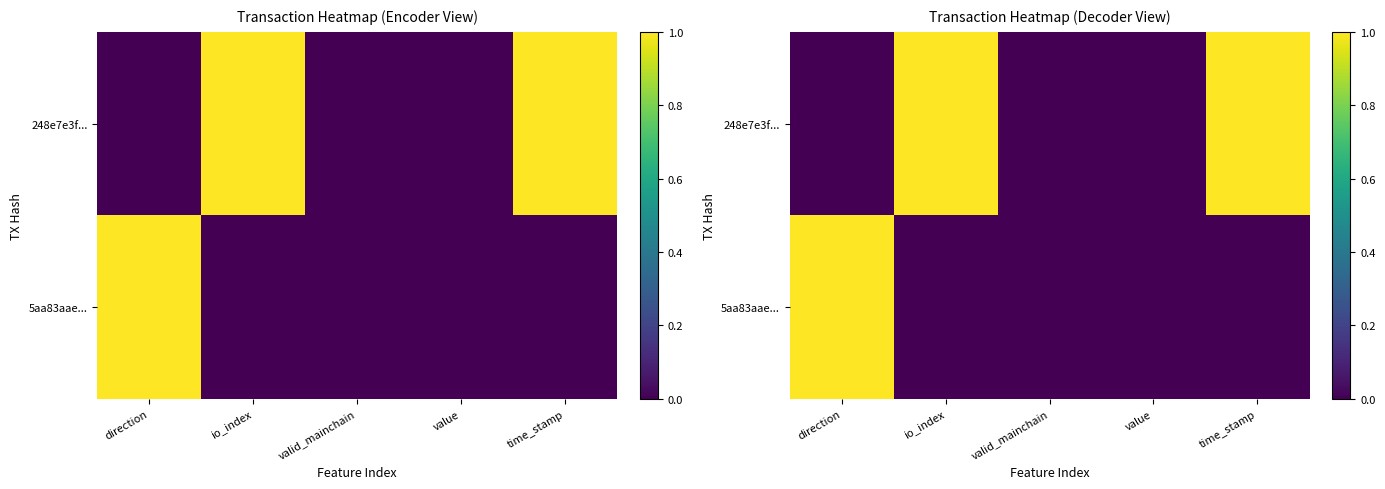

What is the total value across all series at time_stamp?

1.0